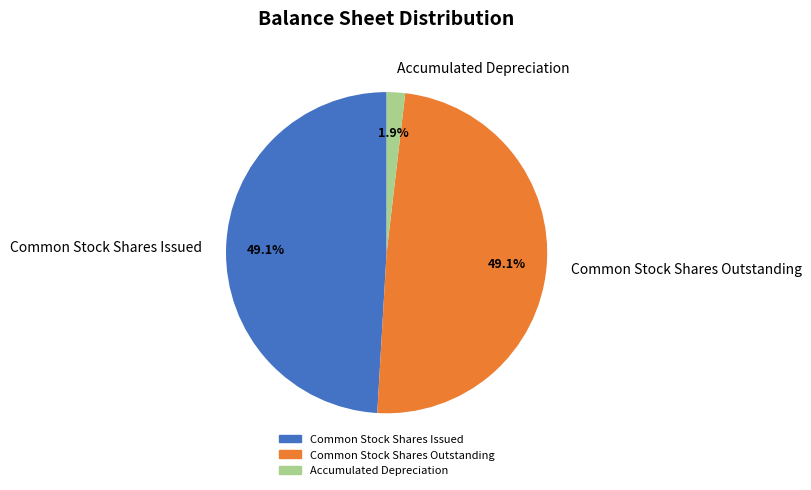

Count the number of slices in the pie.

3